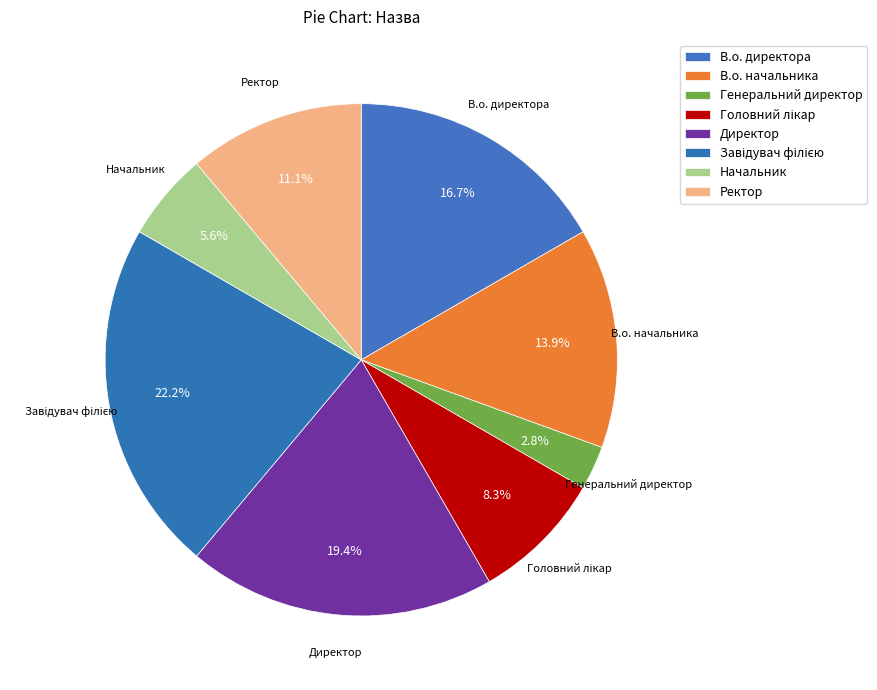

What is the change in value from В.о. директора to Головний лікар?

-3